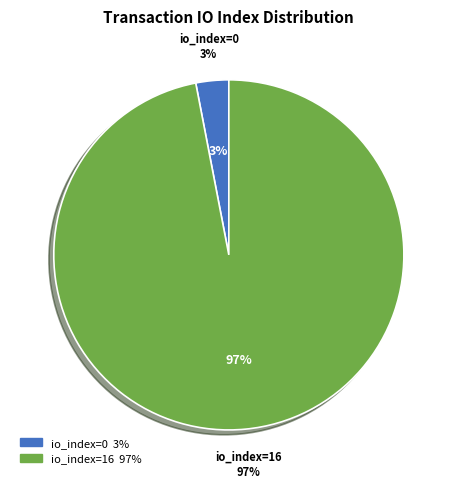

How many segments does this pie chart have?

2